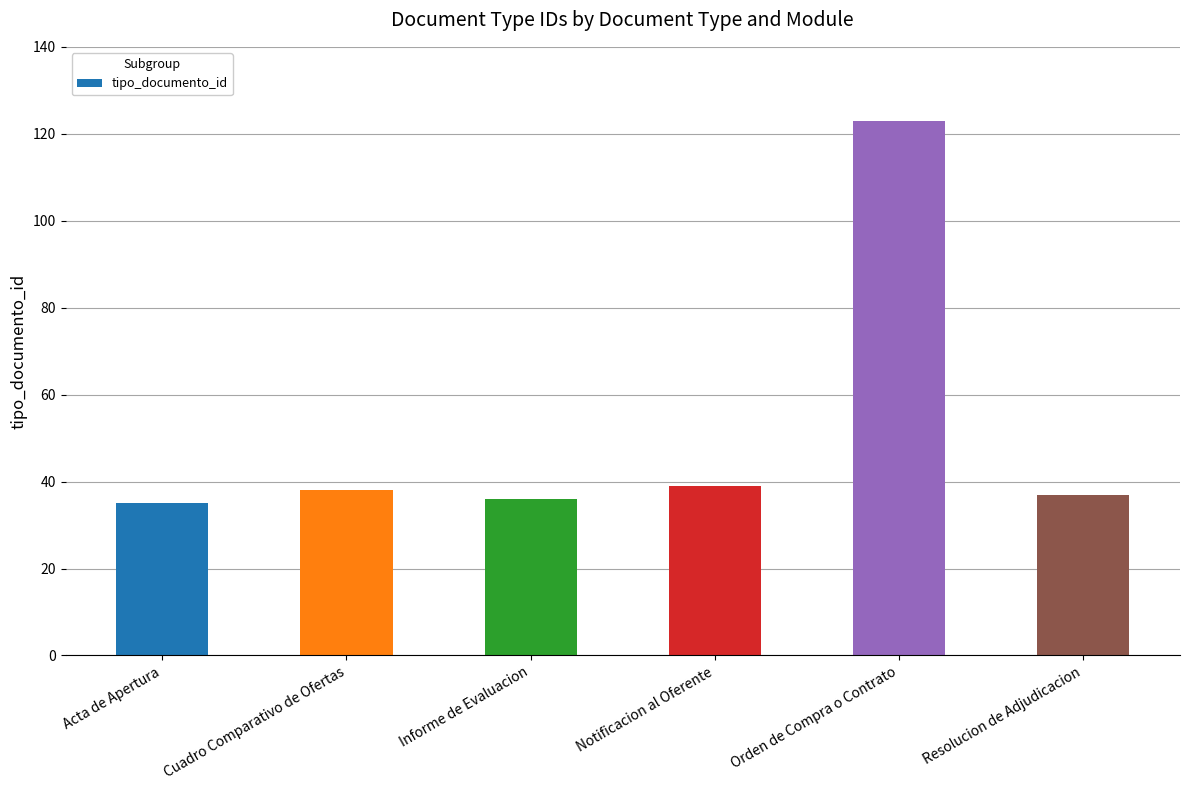

The chart shows a value of 37 at Resolucion de Adjudicacion. True or false?

True